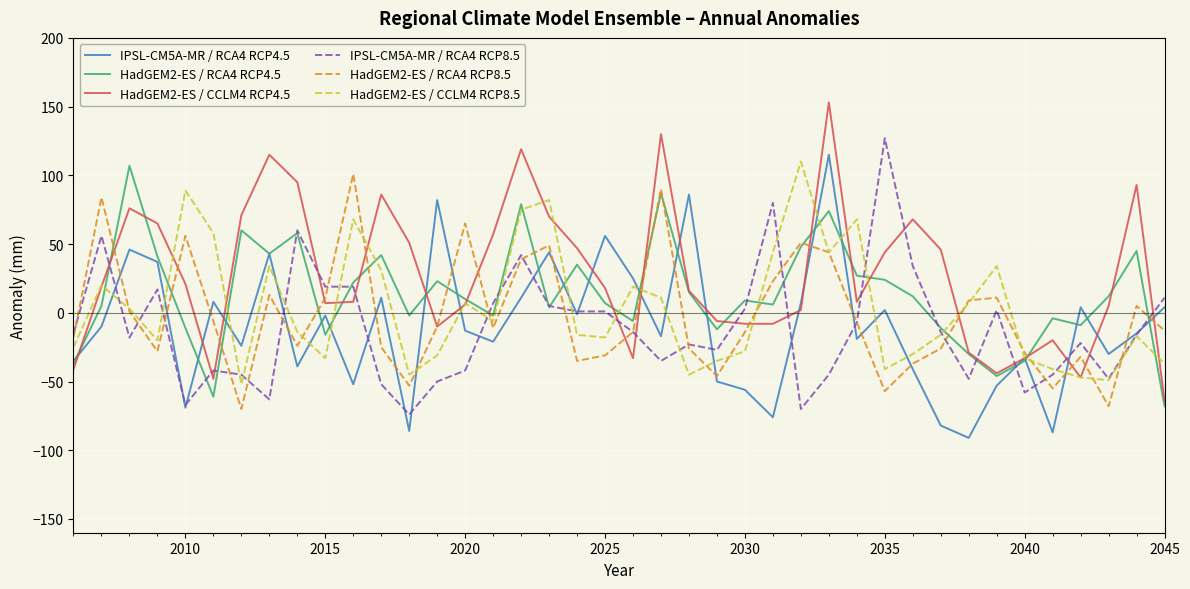

What is the greatest value displayed?

153